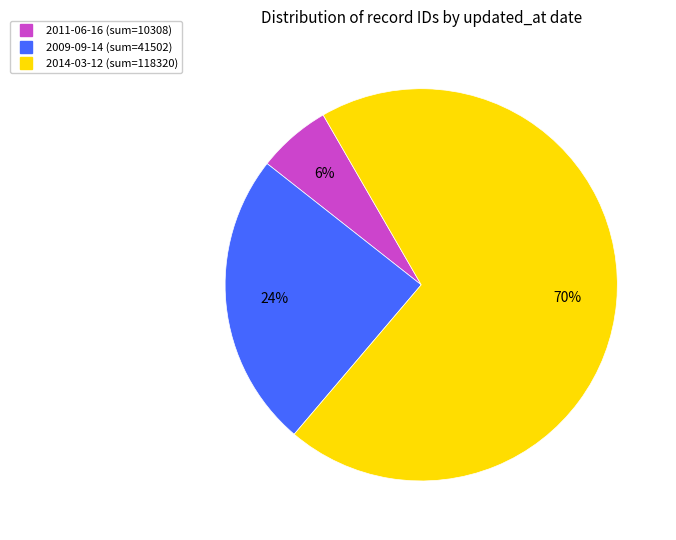

To the nearest percent, what is the average slice percentage?

33%